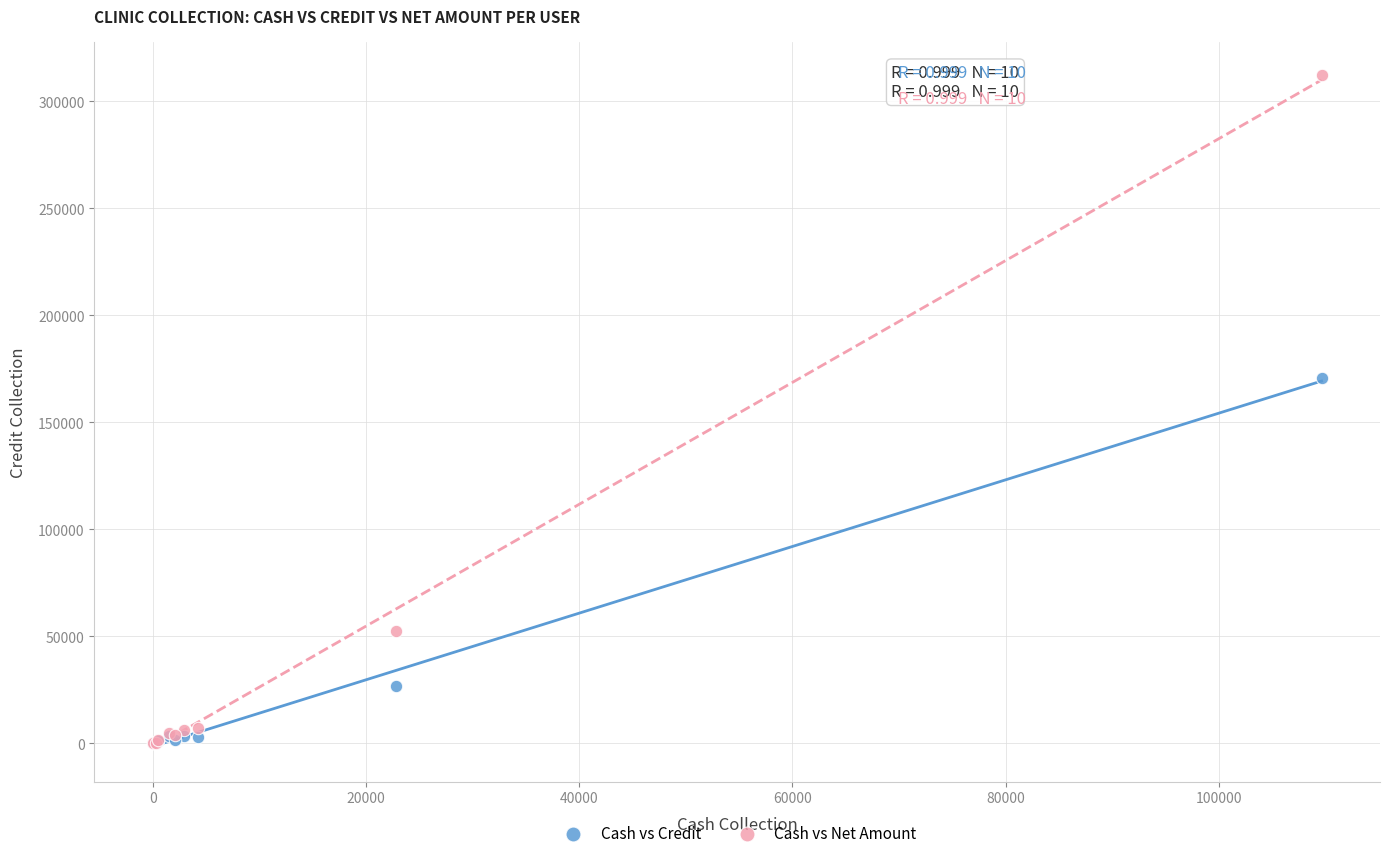

Which series contains the highest Y value?

Cash vs Net Amount